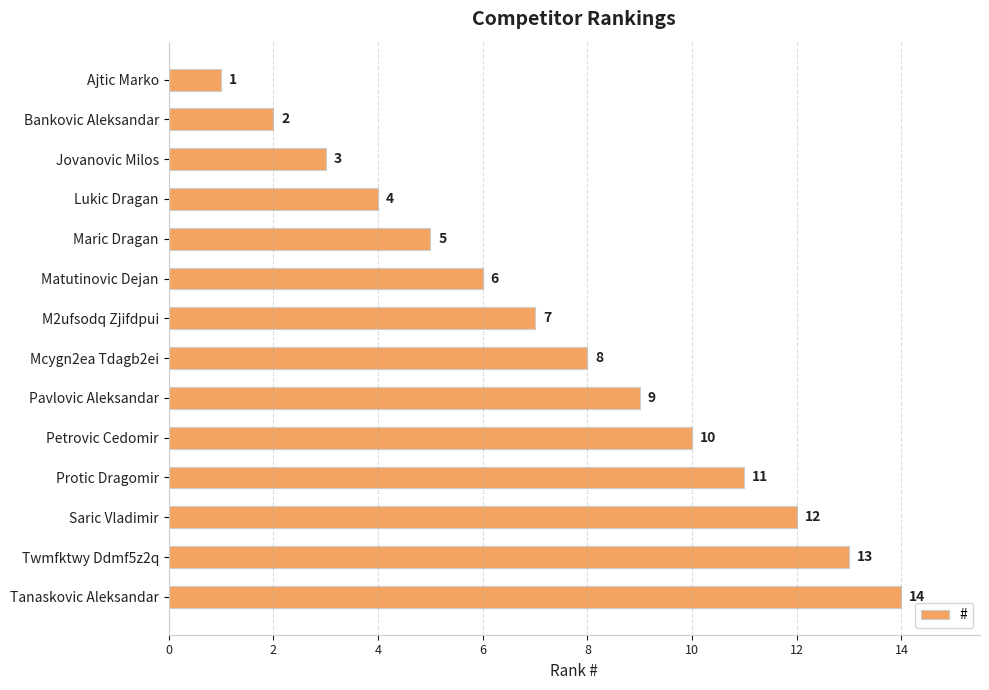

How many bars are there in total?

14